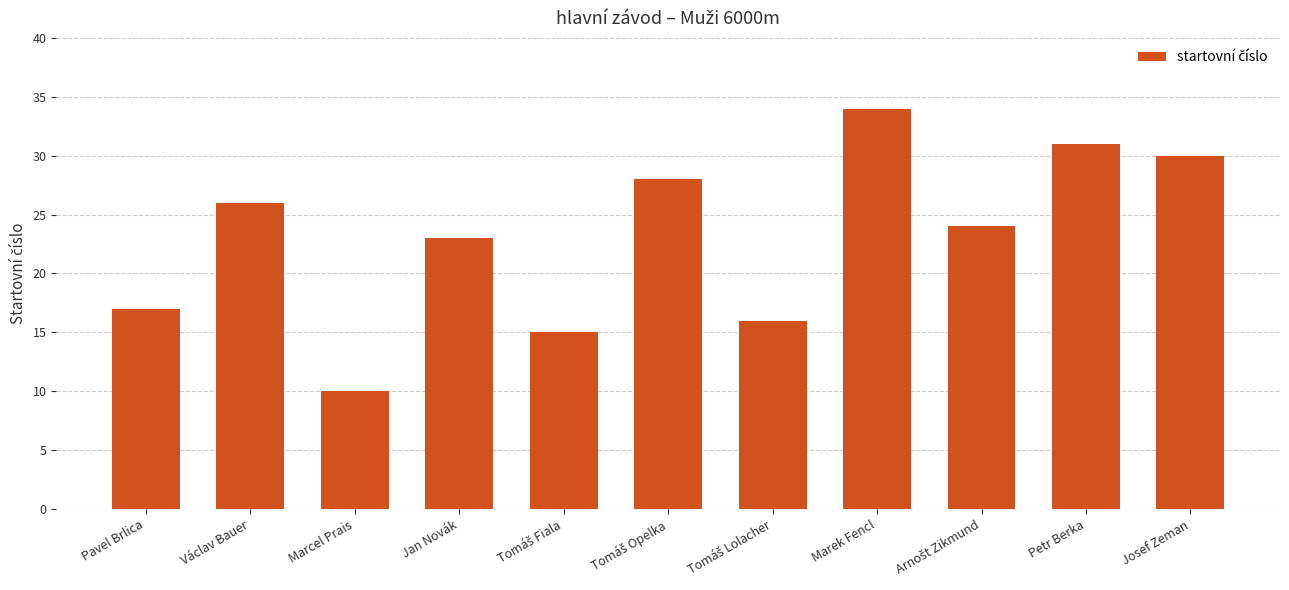

At which category does the chart reach its minimum across all series?

Marcel Prais